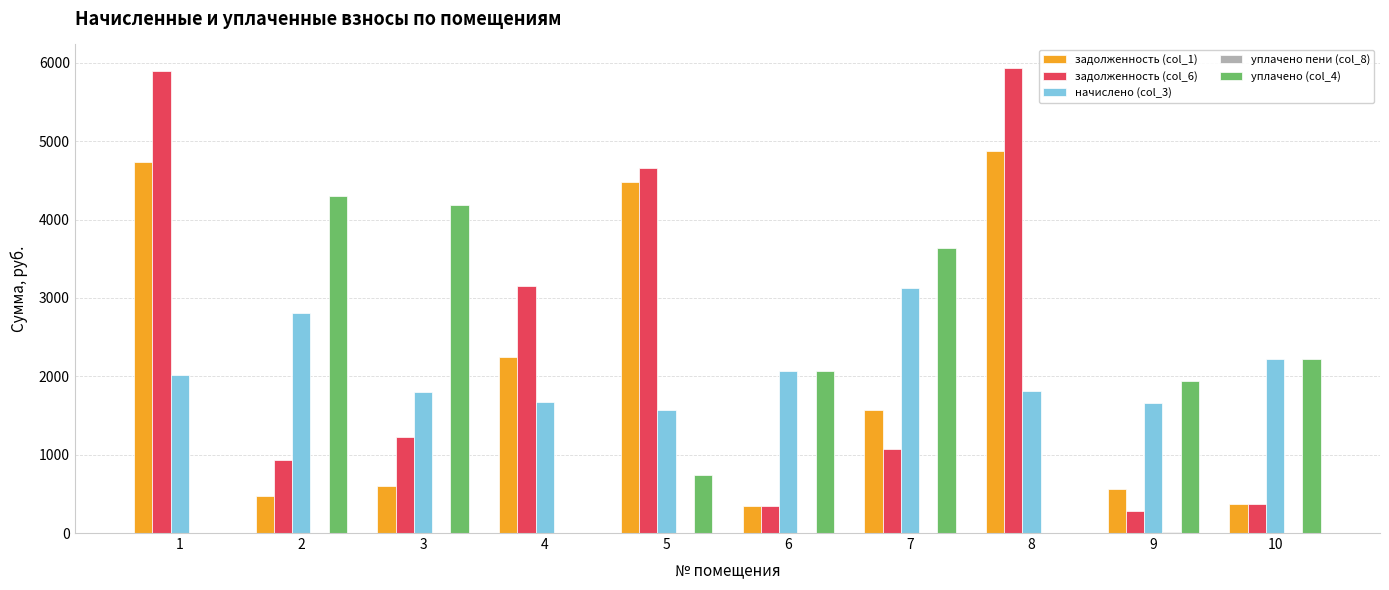

Between 2 and 7, which series saw the biggest shift?

задолженность (col_1)